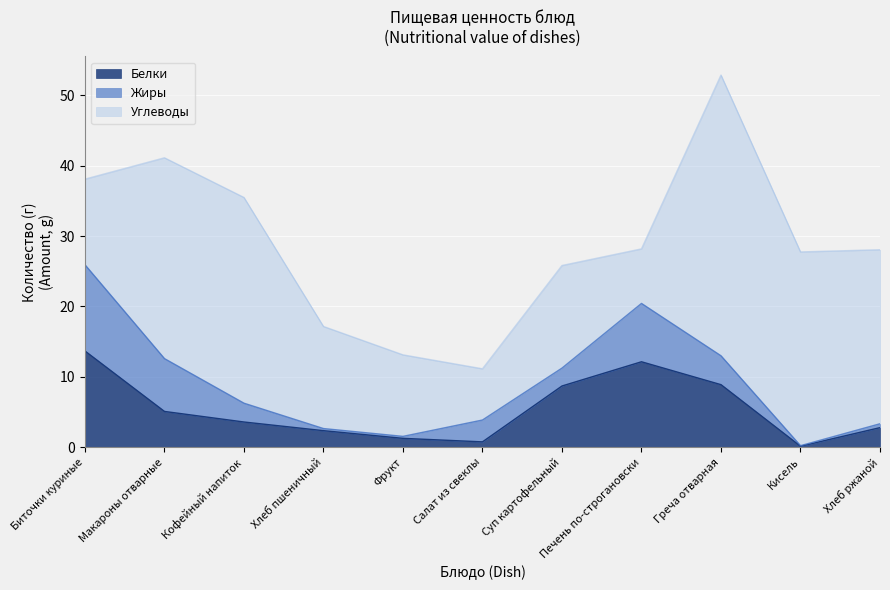

Which series has the largest total across all categories?

Углеводы